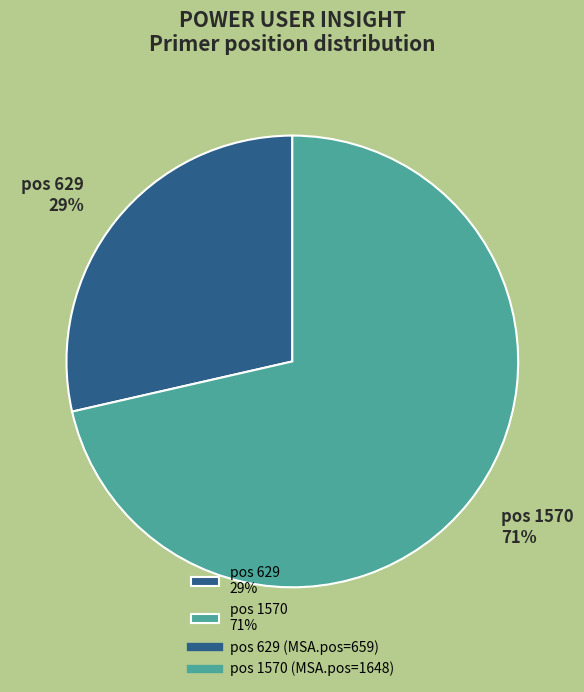

Combined, do pos 1570 71% and pos 629 29% account for over 50%?

Yes